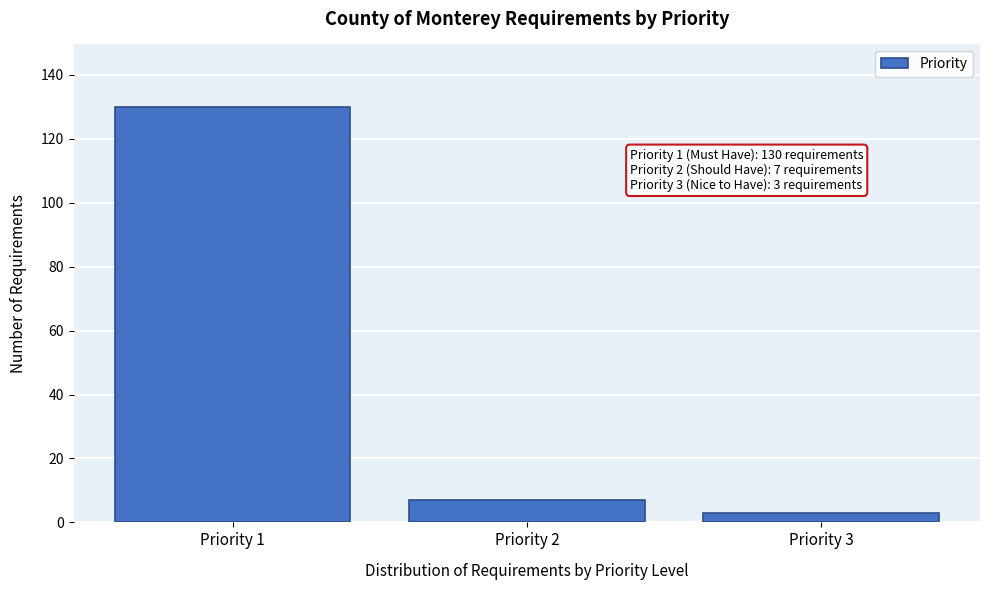

Reading right to left, transcribe all the data shown in this chart.

Priority 3=3	Priority 2=7	Priority 1=130